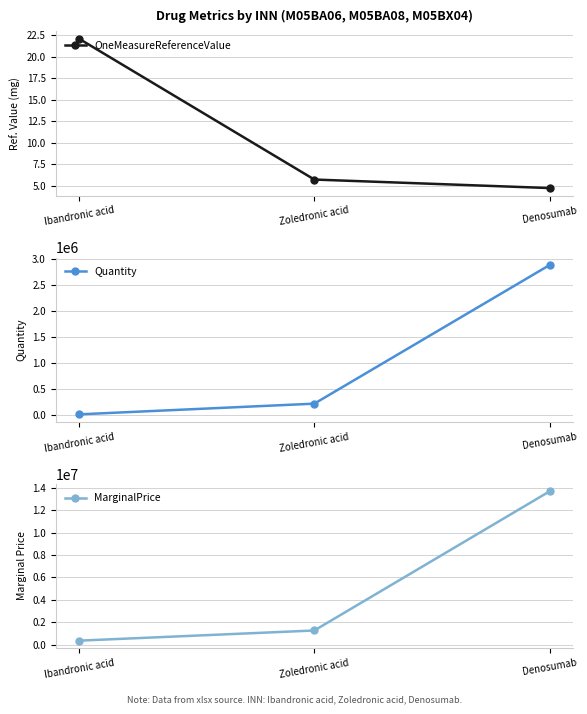

Read the Quantity value at Denosumab.

2886454